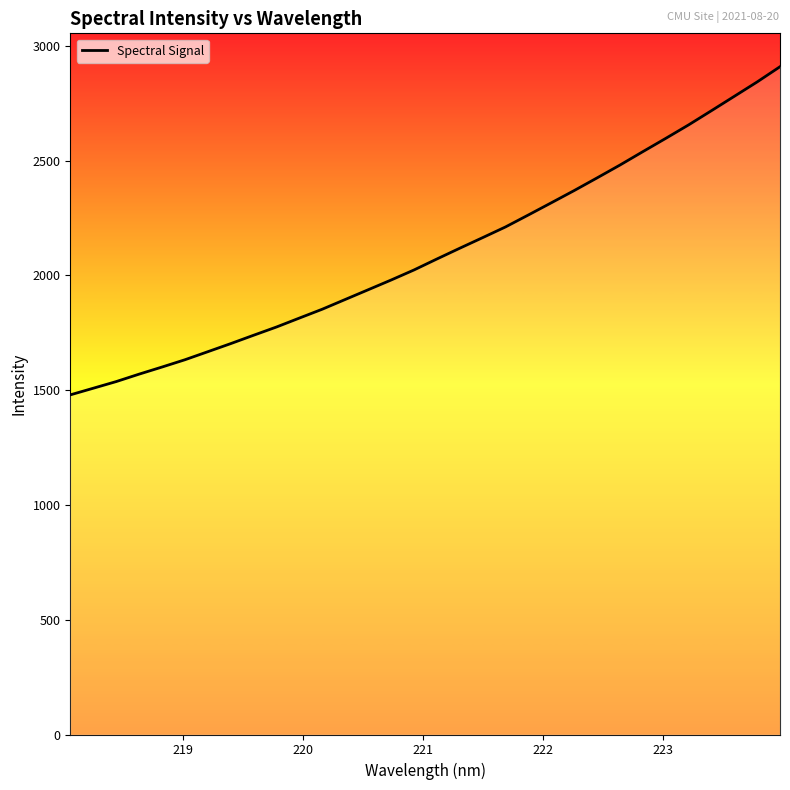

What is the difference between the maximum and minimum values?

1429.6